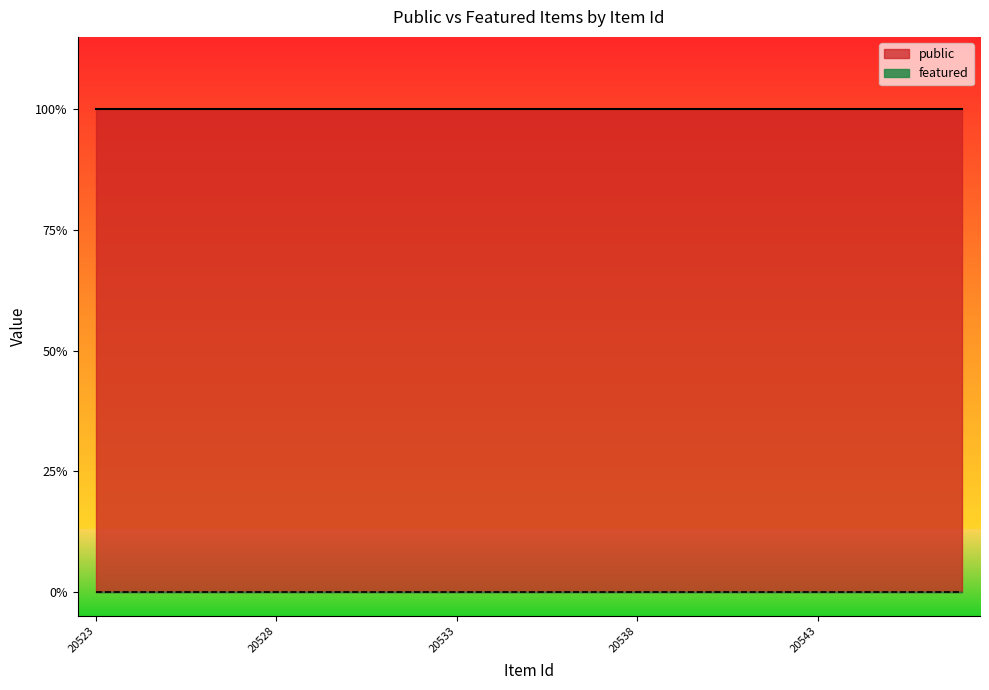

What are all the series names shown in the legend?

public, featured